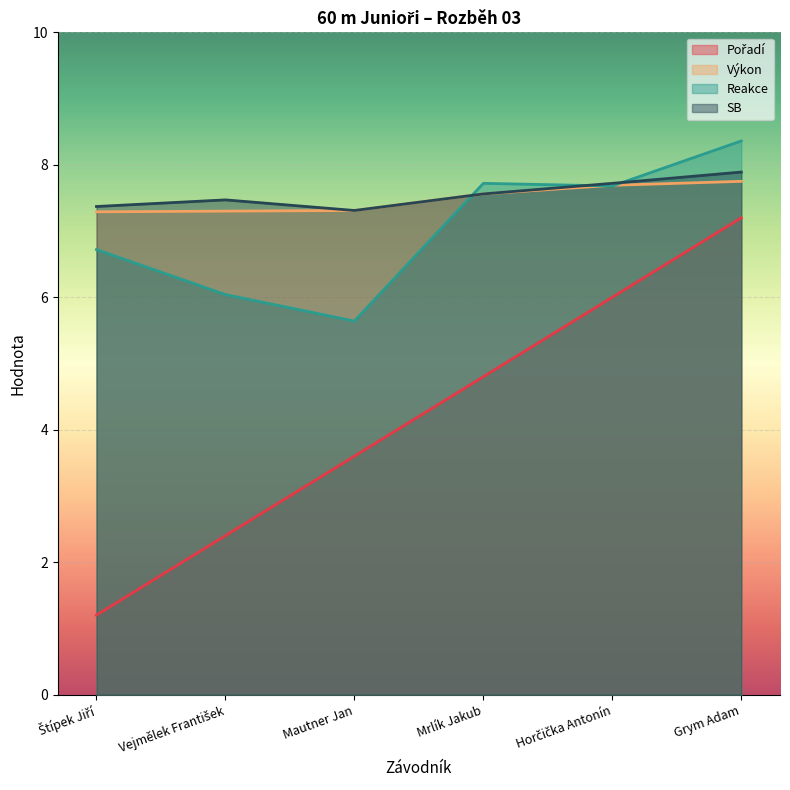

In Reakce, how many points are higher than both neighbors (excluding endpoints)?

1